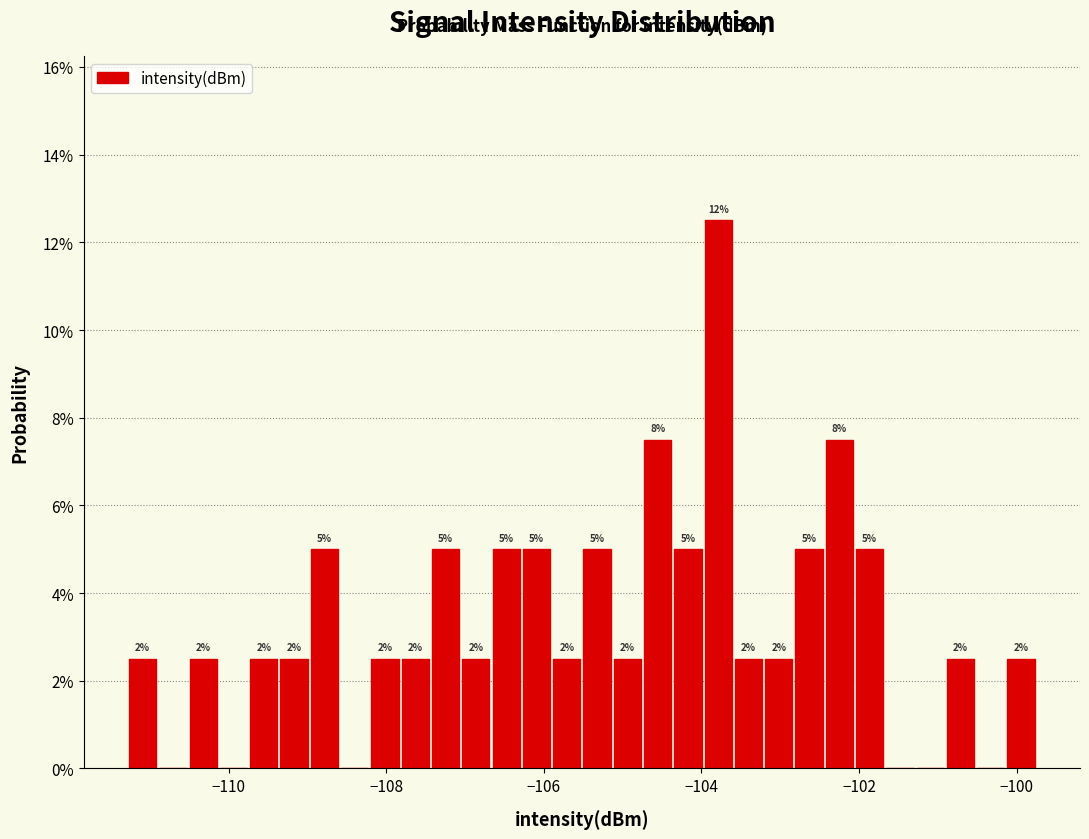

Read against the x-axis, roughly where is the centre of the tallest bar?

-103.8